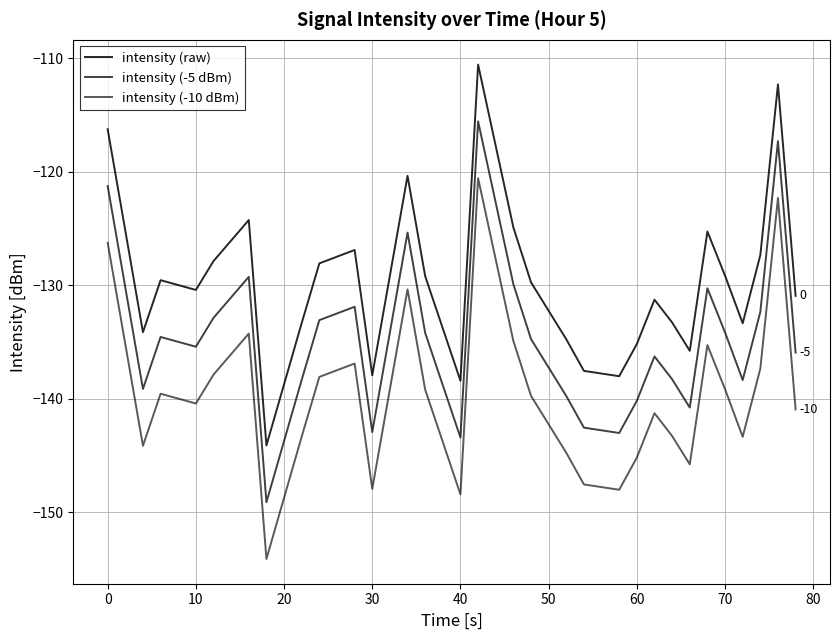

Does the chart have visible grid lines?

Yes